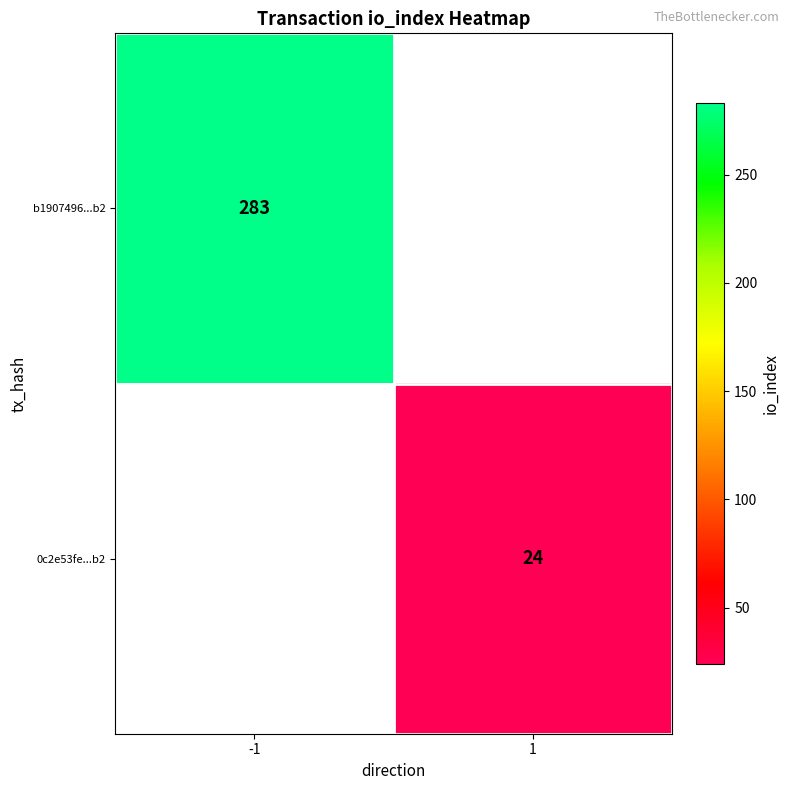

True or false: b1907496...b2 has a value of 283 at -1.

True